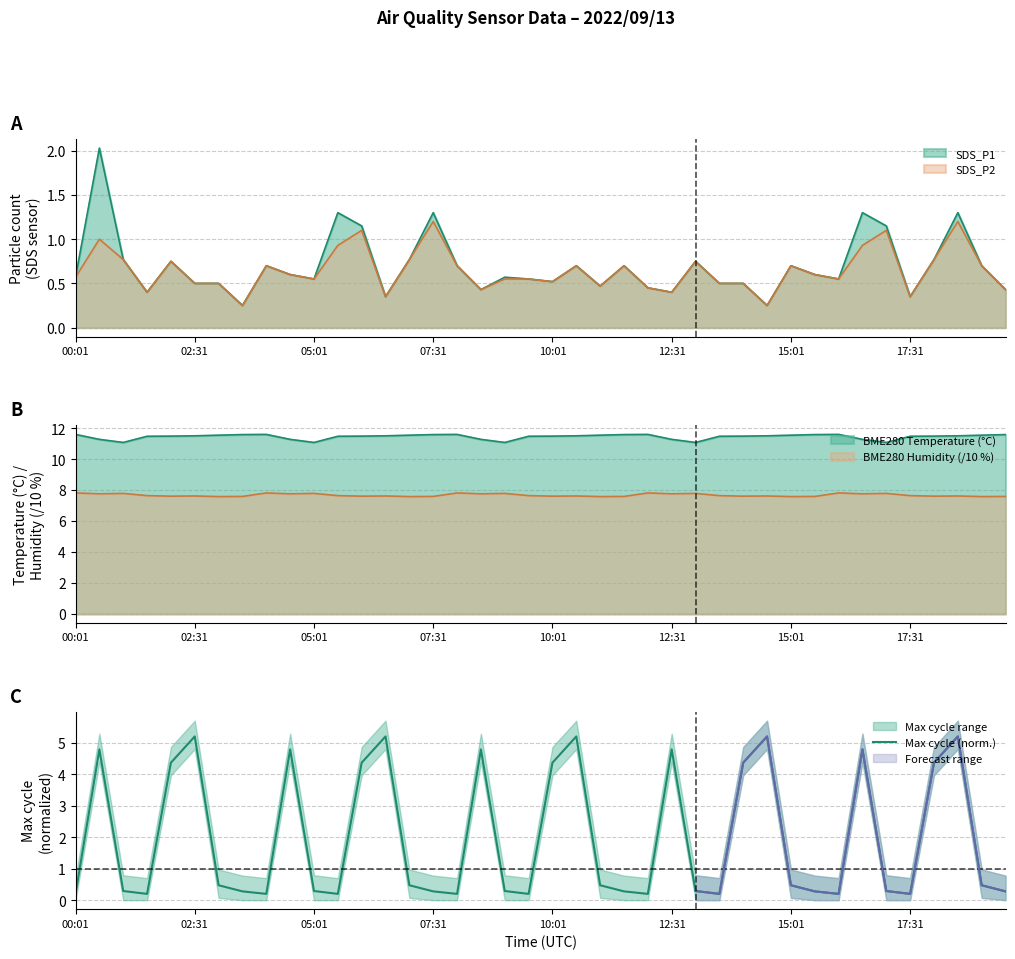

How many interior local peaks (higher than both neighbors) does the data have?

10